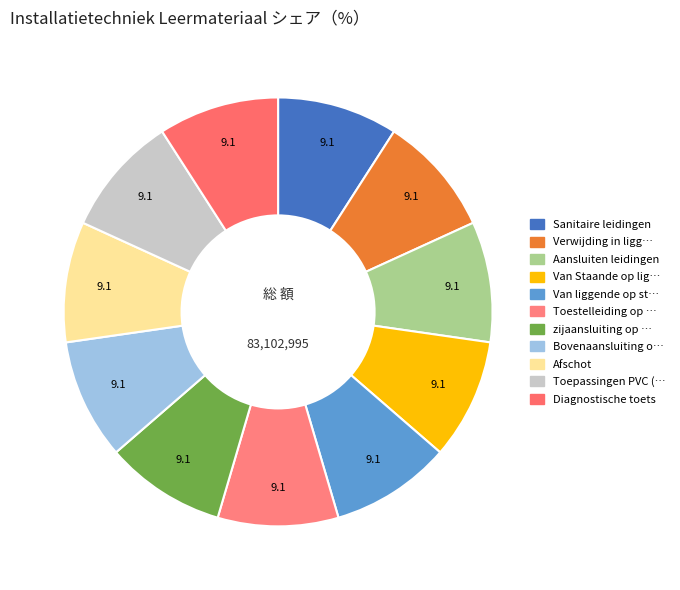

How many segments does this pie chart have?

11